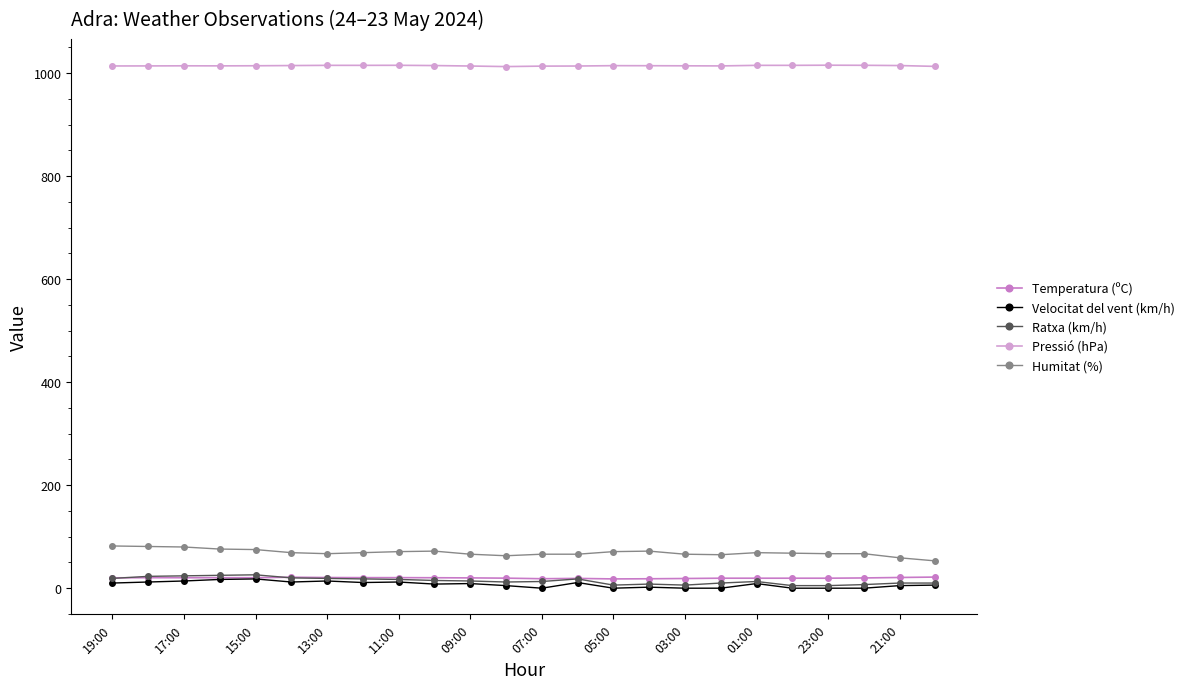

True or false: Velocitat del vent (km/h) and Humitat (%) intersect in this chart.

False